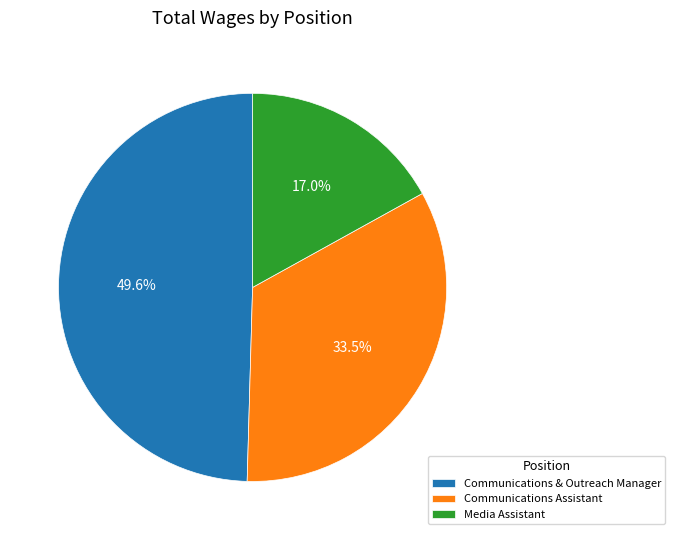

Does Communications & Outreach Manager account for over 50% of the chart?

No